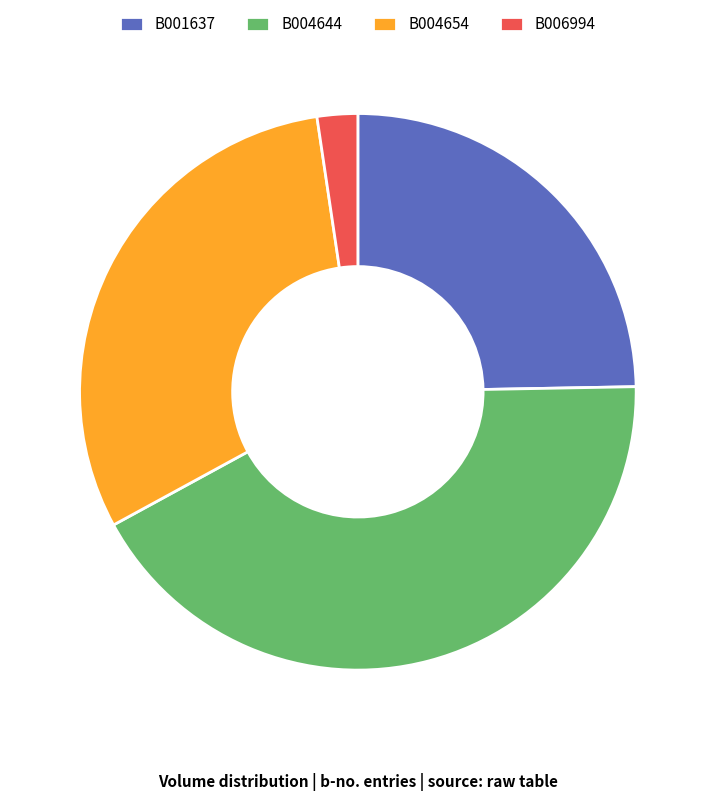

Combined, do B001637 and B006994 account for over 50%?

No